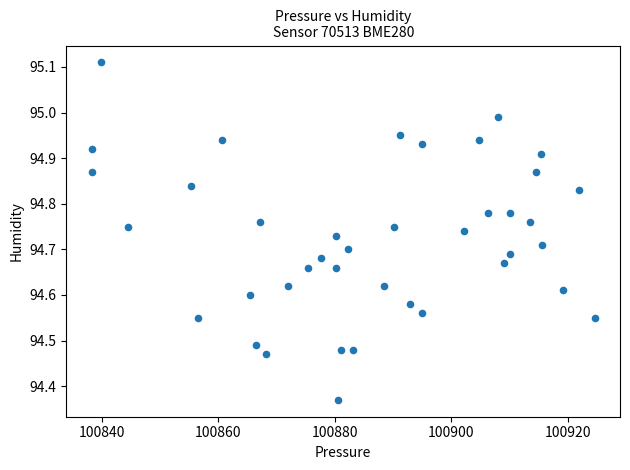

What is the range of X values (max minus min)?

86.5